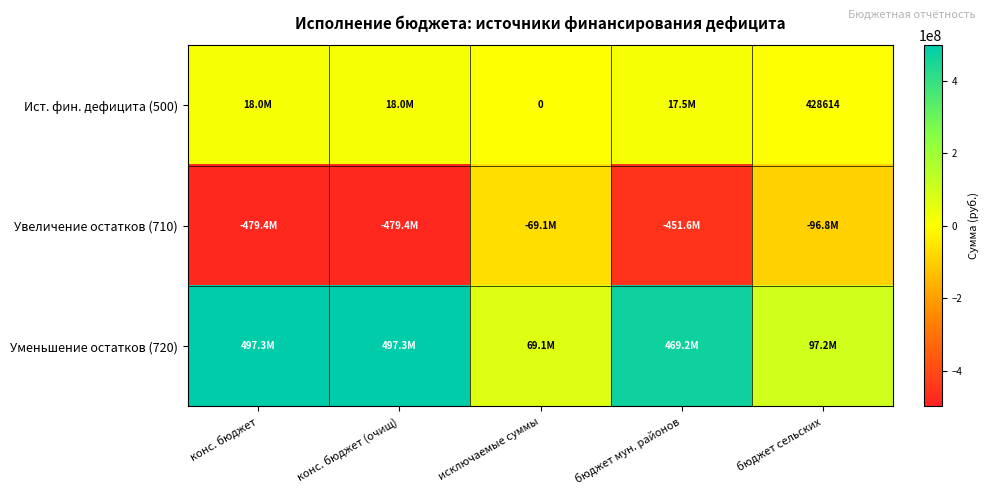

List the series in order of their peak value, lowest first.

Увеличение остатков (710), Ист. фин. дефицита (500), Уменьшение остатков (720)